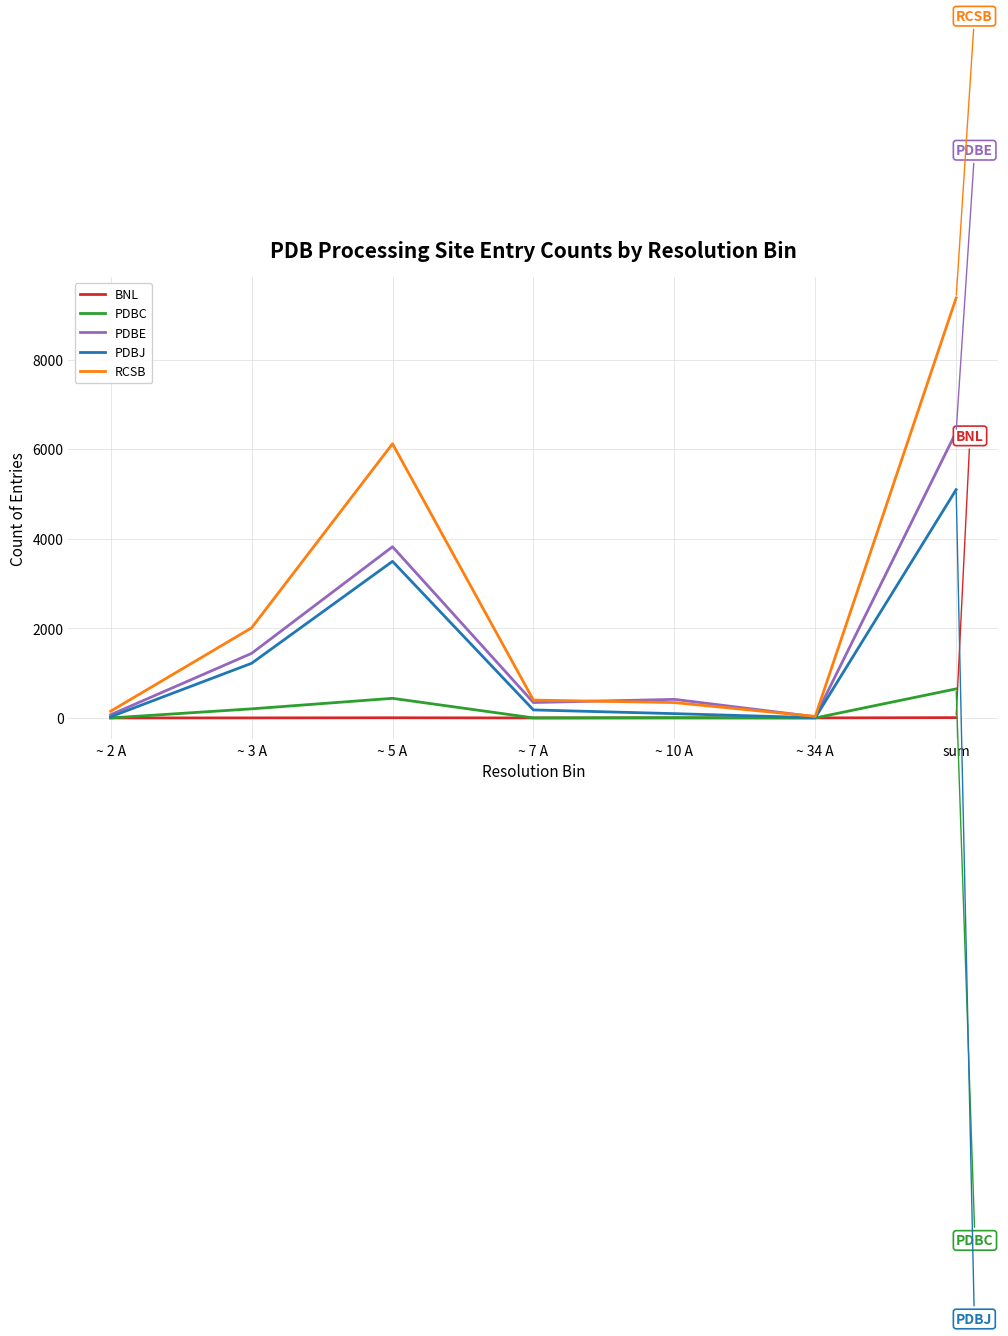

Rank the series by their maximum value, from highest to lowest.

RCSB, PDBE, PDBJ, PDBC, BNL